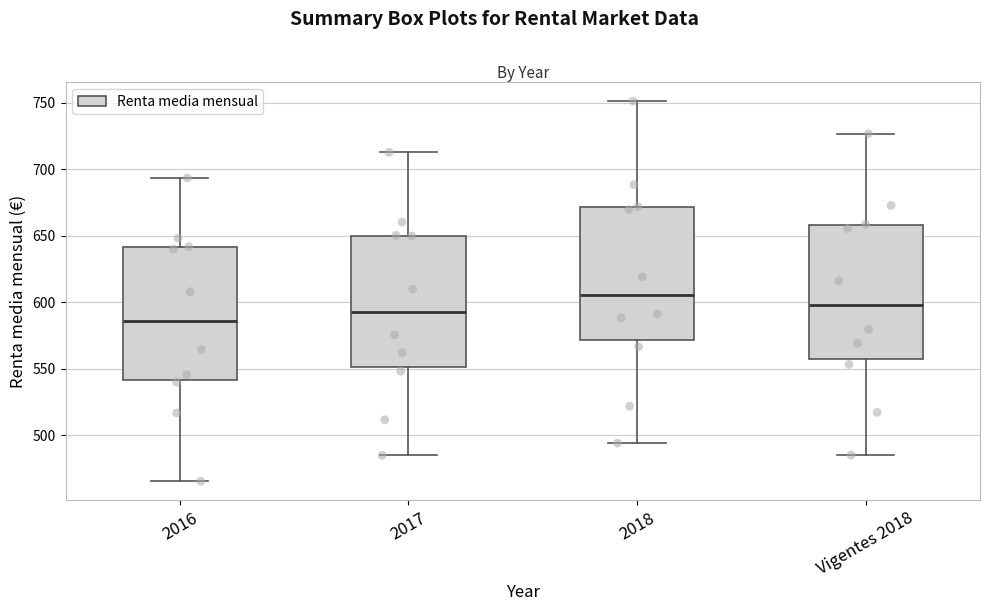

Which box has the lowest median line?

2016